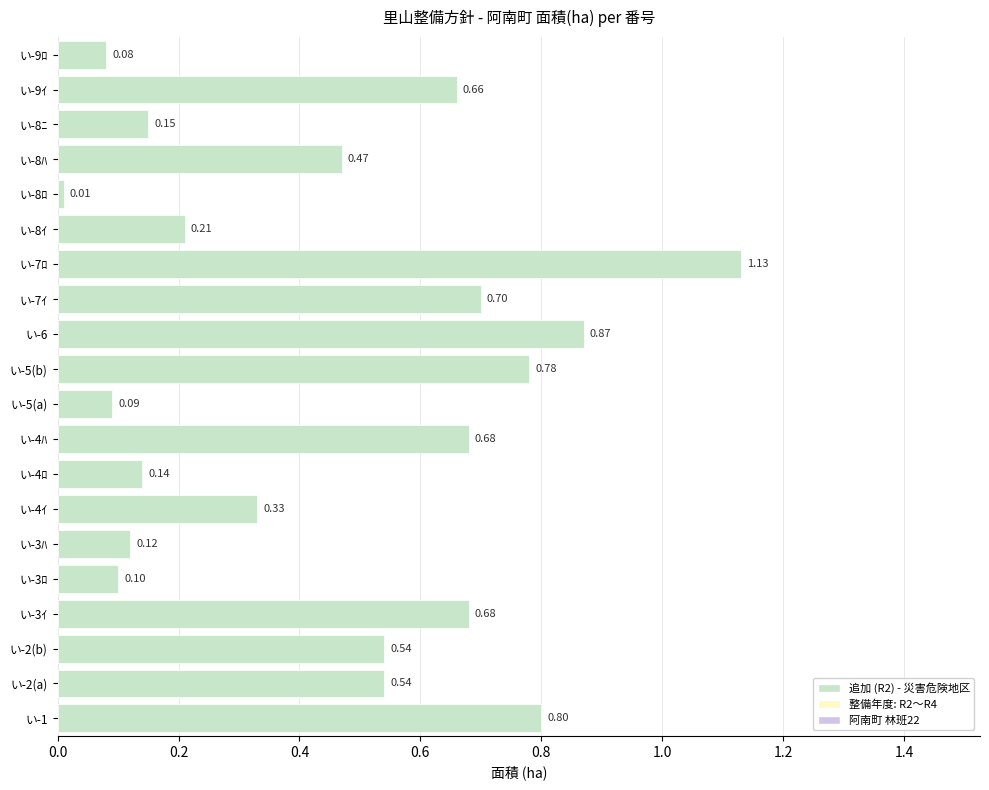

Which has a higher value, い-3ｲ or い-6?

い-6